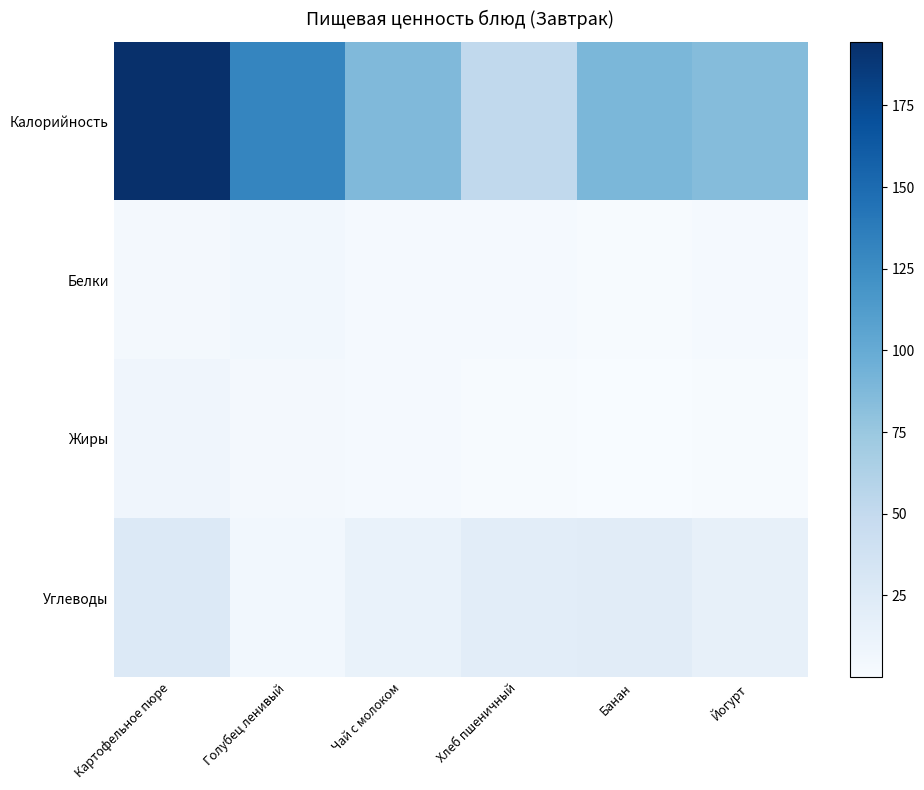

How many distinct data groups are displayed?

4